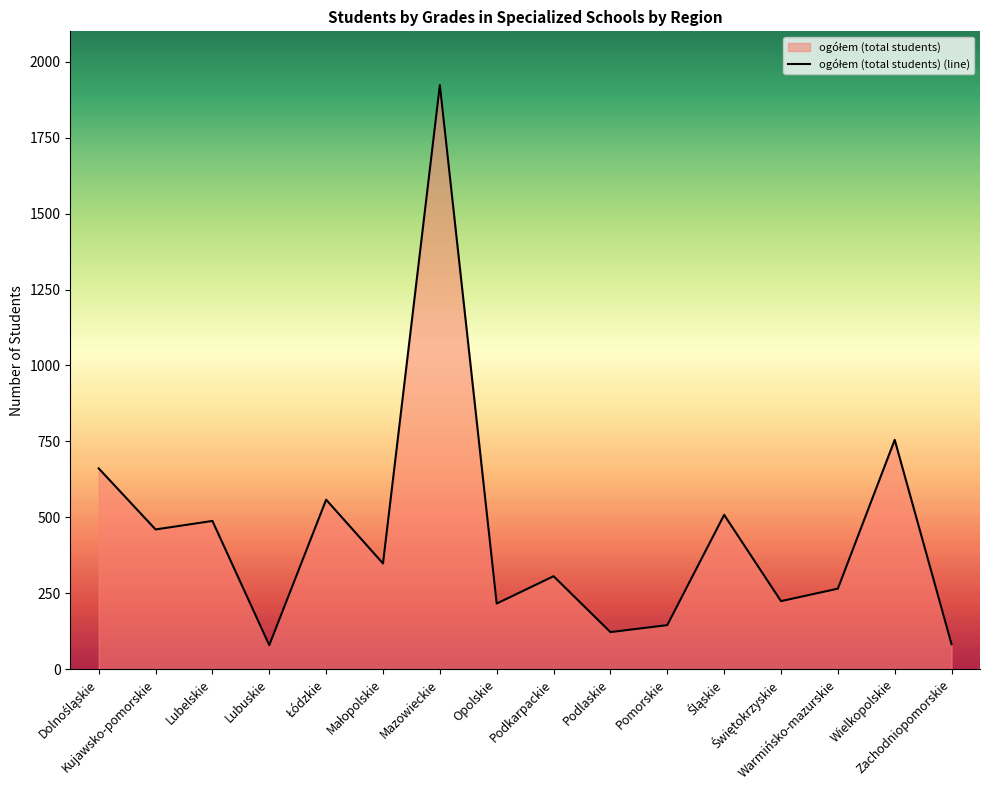

List the labels in order of value, largest first.

Mazowieckie, Wielkopolskie, Dolnośląskie, Łódzkie, Śląskie, Lubelskie, Kujawsko-pomorskie, Małopolskie, Podkarpackie, Warmińsko-mazurskie, Świętokrzyskie, Opolskie, Pomorskie, Podlaskie, Zachodniopomorskie, Lubuskie